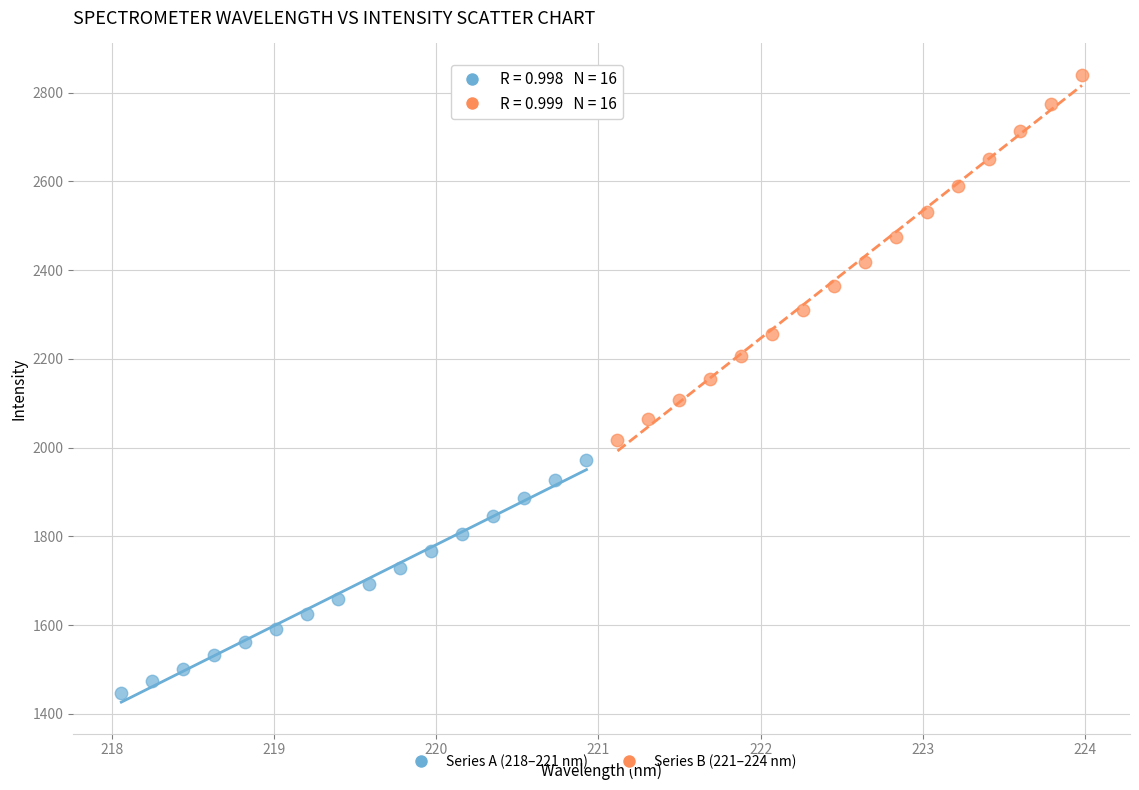

Which series has the largest Y range (max minus min)?

Series B (221–224 nm)